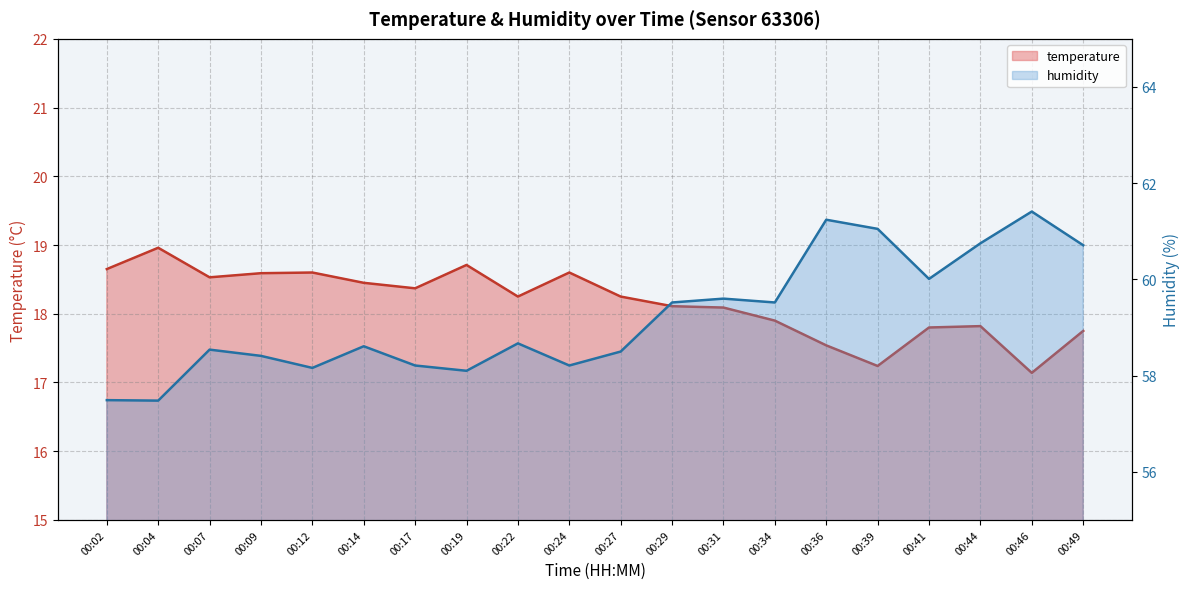

True or false: temperature has a value of 18.6 at 00:12.

True